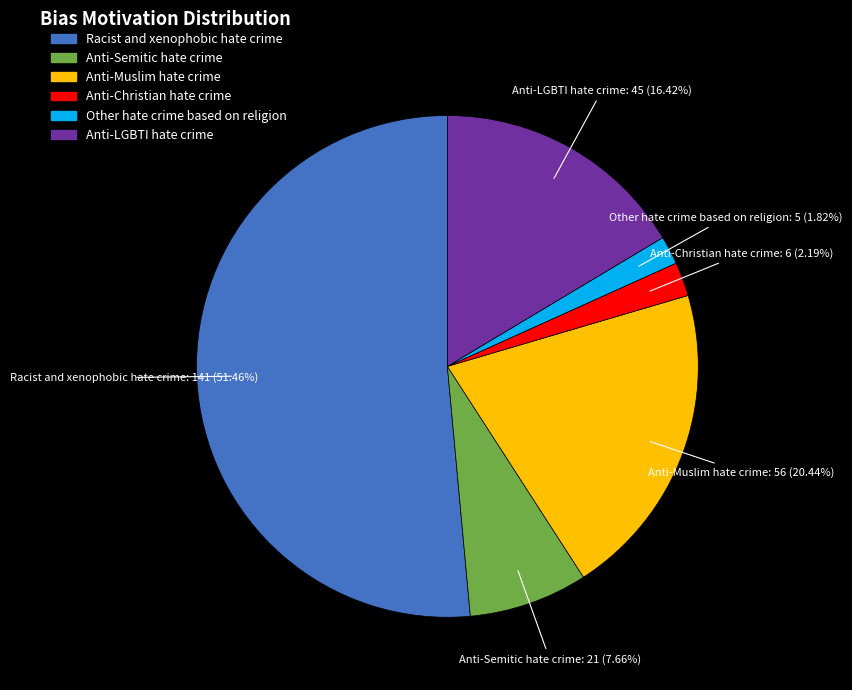

True or false: Racist and xenophobic hate crime accounts for 61% of the total.

False